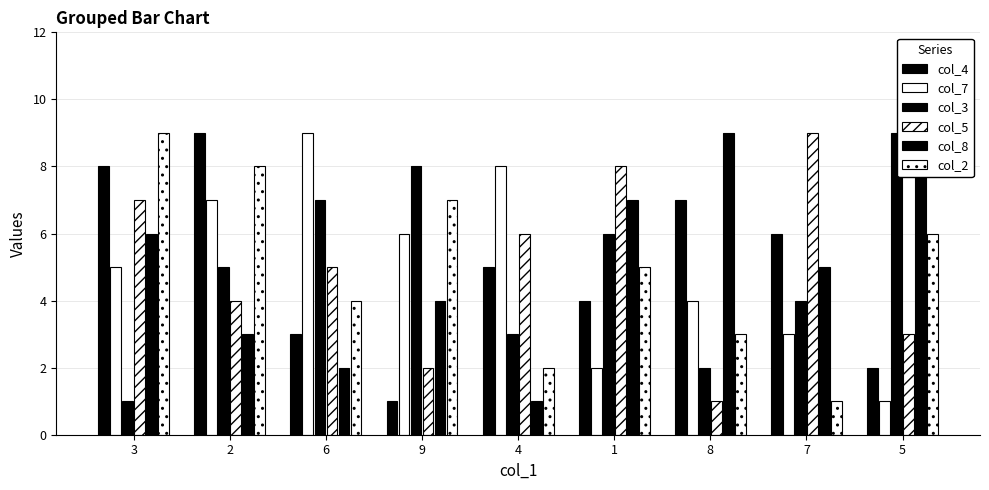

What is the average value of the col_5 series?

5